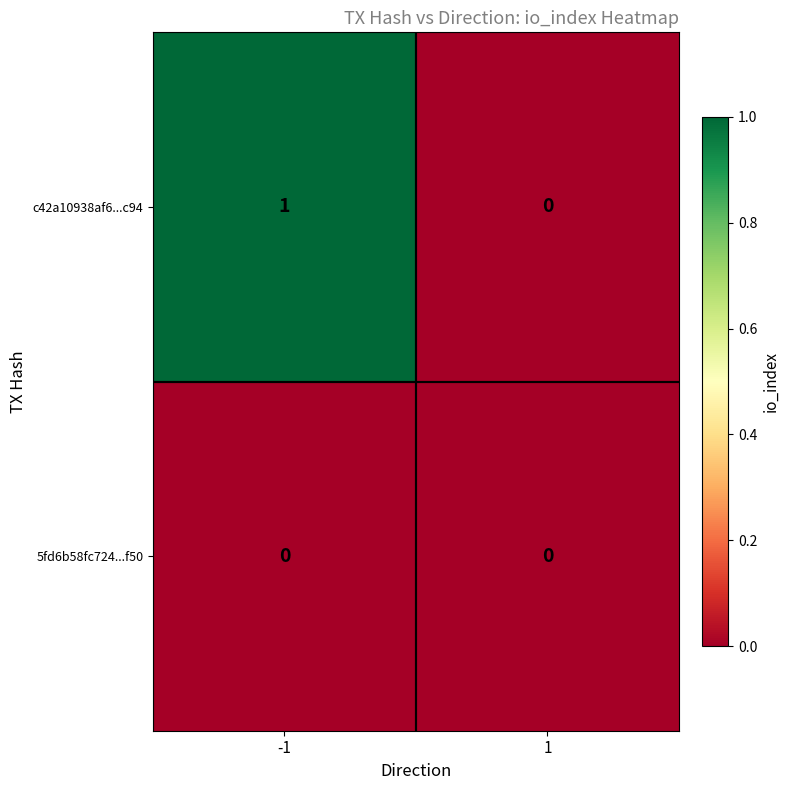

Which series has the largest range (max minus min)?

c42a10938af6...c94